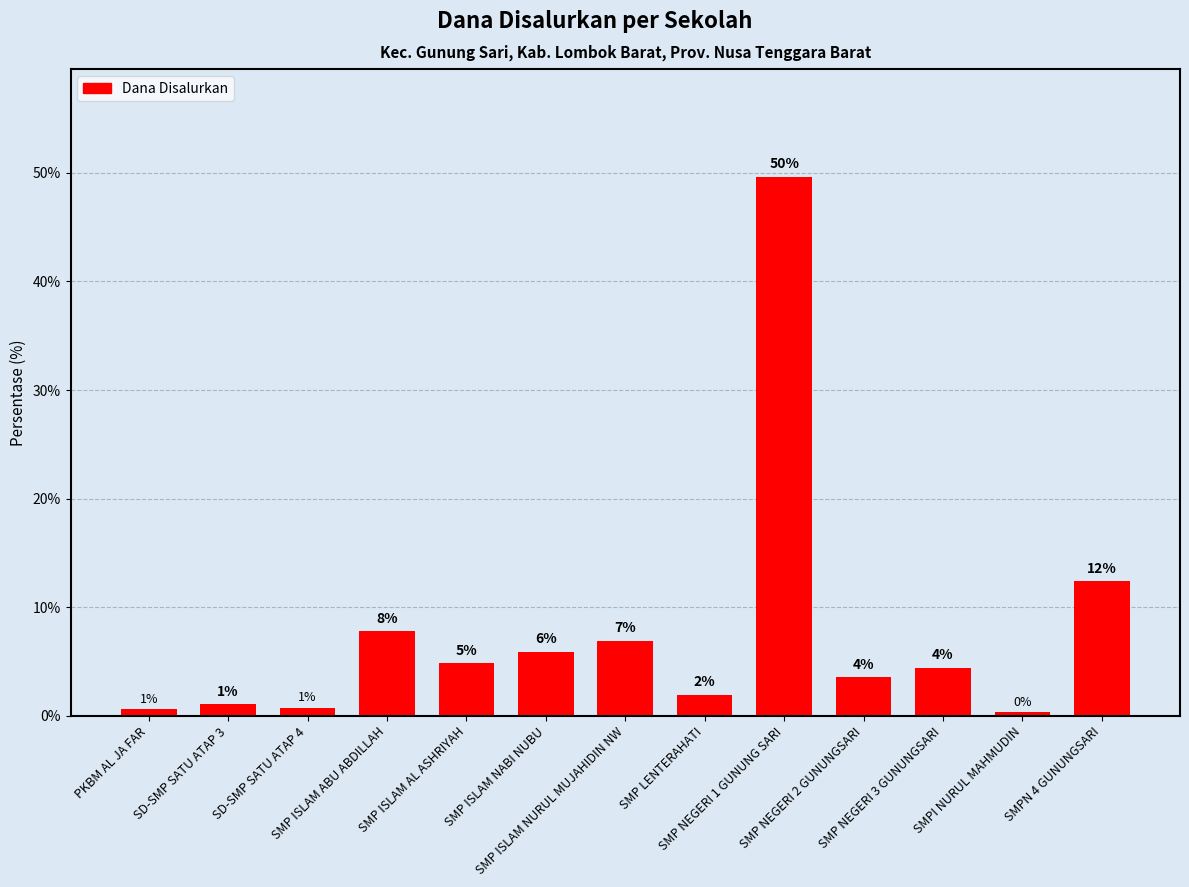

How many bars are there in total?

13